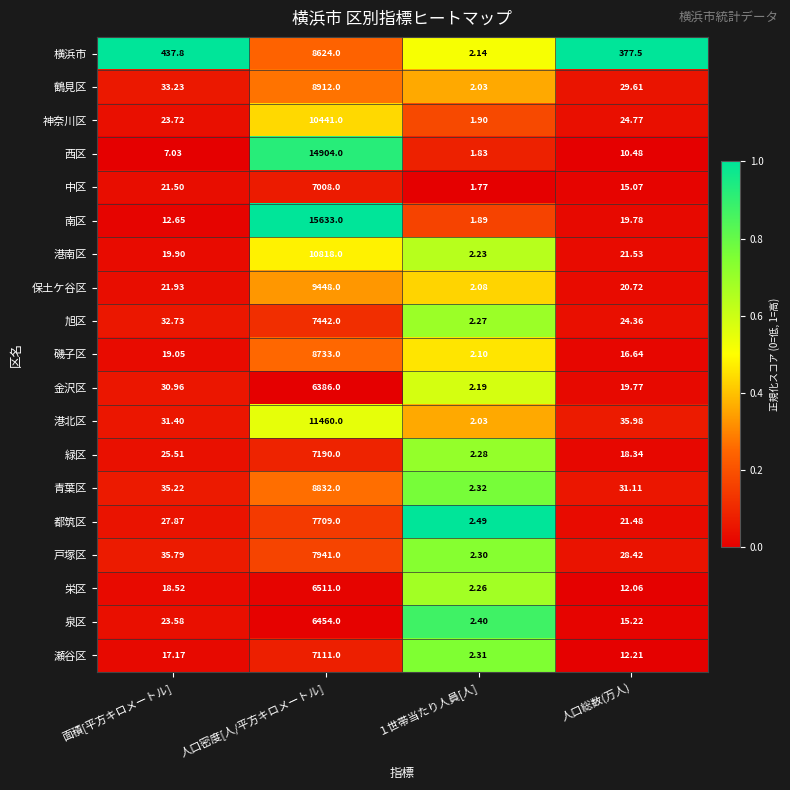

Which series has the largest range (max minus min)?

南区